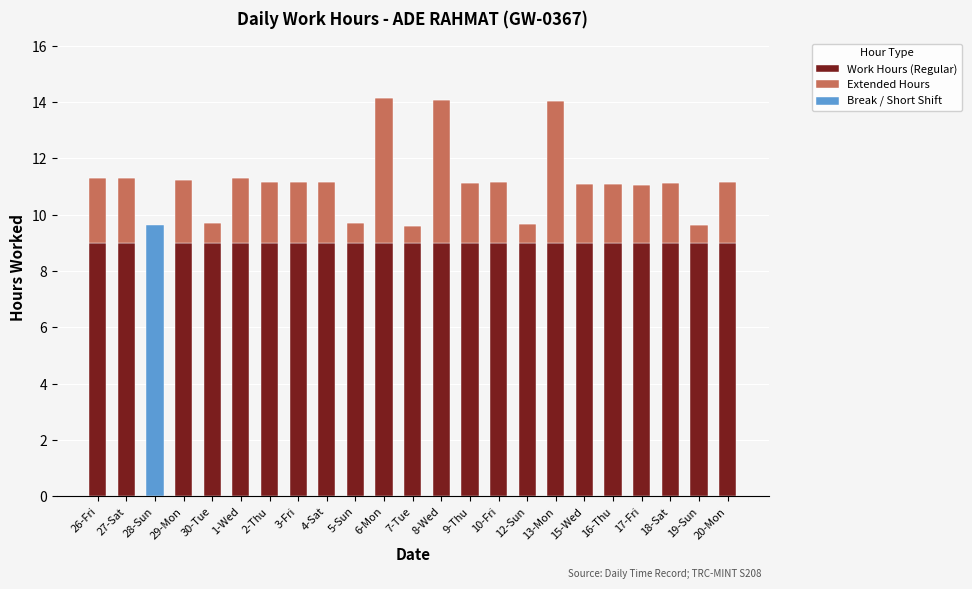

What is the sum of the Work Hours (Regular) values at 10-Fri and 27-Sat?

18.0